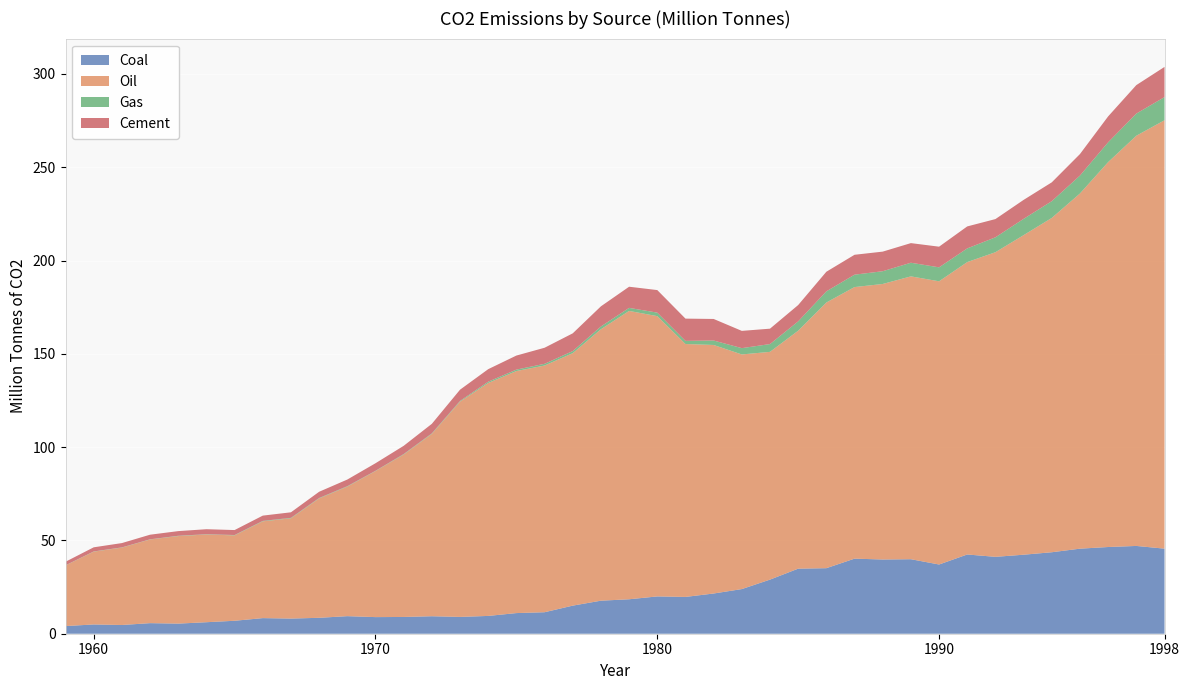

Reading left to right, what are all the values shown in this chart?

Coal: 4.1	5.0	4.7	5.7	5.4	6.2	6.9	8.4	8.1	8.5	9.4	8.9	9.0	9.4	9.0	9.5	11.1	11.5	15.1	17.7	18.5	20.0	19.7	21.6	23.9	29.0	34.9	35.1	40.2	39.8	39.9	37.1	42.5	41.2	42.3	43.7	45.6	46.5	47.0	45.6
Oil: 32.5	39.0	41.5	44.8	46.9	47.0	45.8	51.9	53.7	64.0	69.4	78.3	87.1	97.7	115.4	124.8	129.7	132.2	135.3	145.5	154.5	150.2	135.5	133.2	125.7	122.1	127.5	142.4	145.5	147.7	151.6	151.8	156.7	163.3	171.3	179.2	190.3	206.3	219.8	229.6
Gas: 0.1	0.1	0.1	0.1	0.2	0.2	0.2	0.2	0.3	0.2	0.2	0.2	0.2	0.3	0.4	0.7	0.8	0.9	1.1	1.5	1.6	1.9	1.7	2.4	3.4	4.2	5.0	6.0	6.6	6.8	7.3	7.5	7.3	8.0	8.7	9.0	9.6	10.6	11.9	12.4
Cement: 1.9	2.2	2.3	2.5	2.5	2.7	2.7	2.8	3.0	3.3	3.6	4.0	4.4	5.1	6.0	6.7	7.5	8.6	9.5	10.8	11.3	12.1	11.9	11.6	9.3	8.2	8.8	10.5	10.7	10.5	10.5	11.1	11.8	9.8	10.2	10.1	11.5	13.9	15.3	16.2